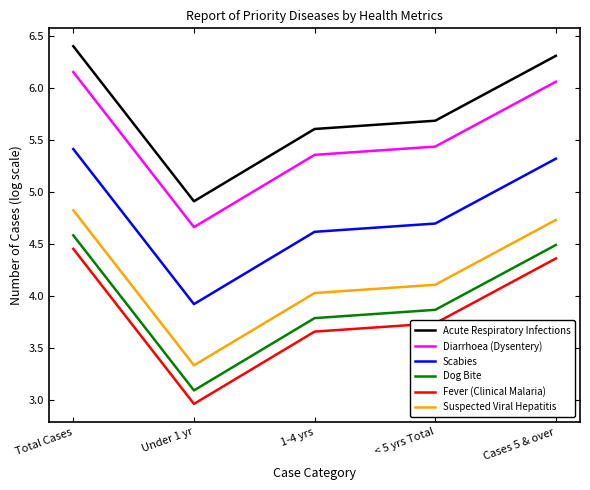

What is the maximum value for Dog Bite?

4.6